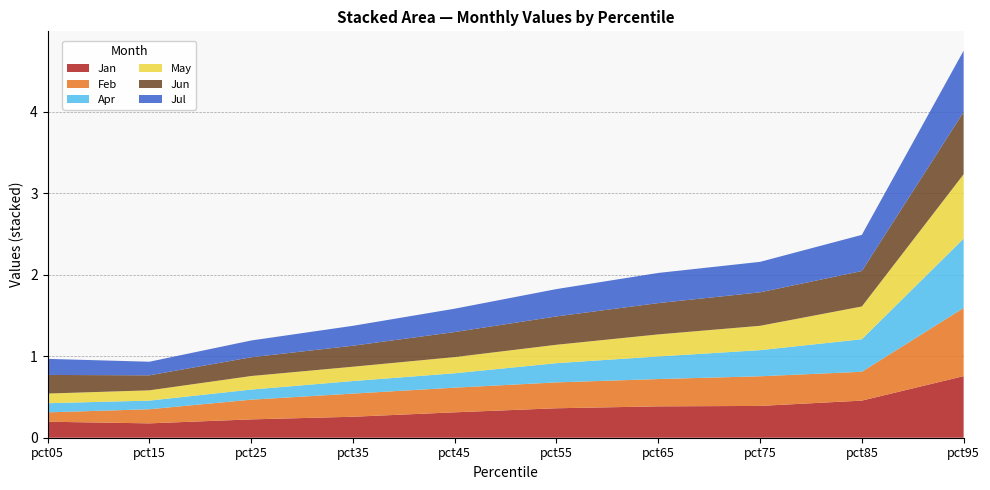

Reading right to left, what are all the values shown in this chart?

Jan: pct95=0.8	pct85=0.5	pct75=0.4	pct65=0.4	pct55=0.4	pct45=0.3	pct35=0.3	pct25=0.2	pct15=0.2	pct05=0.2
Feb: pct95=0.8	pct85=0.4	pct75=0.4	pct65=0.3	pct55=0.3	pct45=0.3	pct35=0.3	pct25=0.2	pct15=0.2	pct05=0.1
Apr: pct95=0.9	pct85=0.4	pct75=0.3	pct65=0.3	pct55=0.2	pct45=0.2	pct35=0.2	pct25=0.1	pct15=0.1	pct05=0.1
May: pct95=0.8	pct85=0.4	pct75=0.3	pct65=0.3	pct55=0.2	pct45=0.2	pct35=0.2	pct25=0.2	pct15=0.1	pct05=0.1
Jun: pct95=0.8	pct85=0.4	pct75=0.4	pct65=0.4	pct55=0.3	pct45=0.3	pct35=0.3	pct25=0.2	pct15=0.2	pct05=0.2
Jul: pct95=0.8	pct85=0.4	pct75=0.4	pct65=0.4	pct55=0.3	pct45=0.3	pct35=0.2	pct25=0.2	pct15=0.2	pct05=0.2